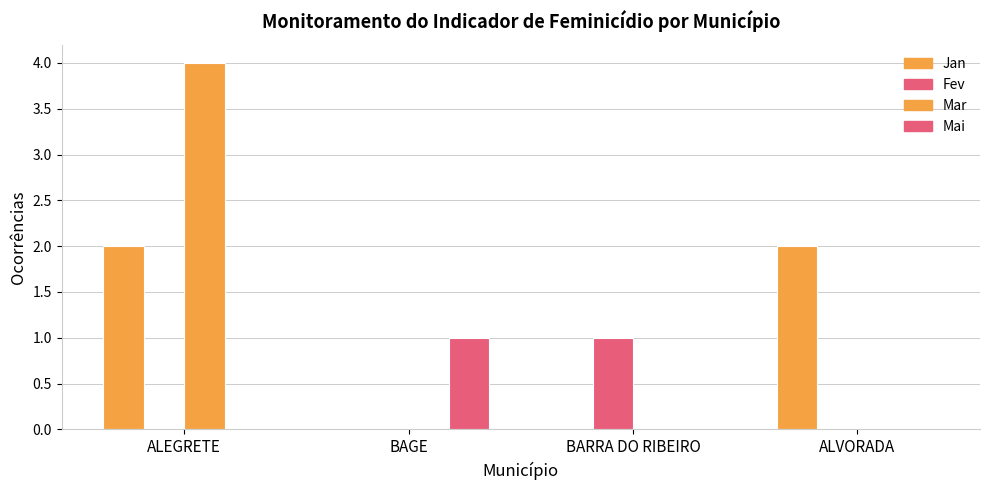

What is the difference between the maximum and minimum values in the Jan series?

2